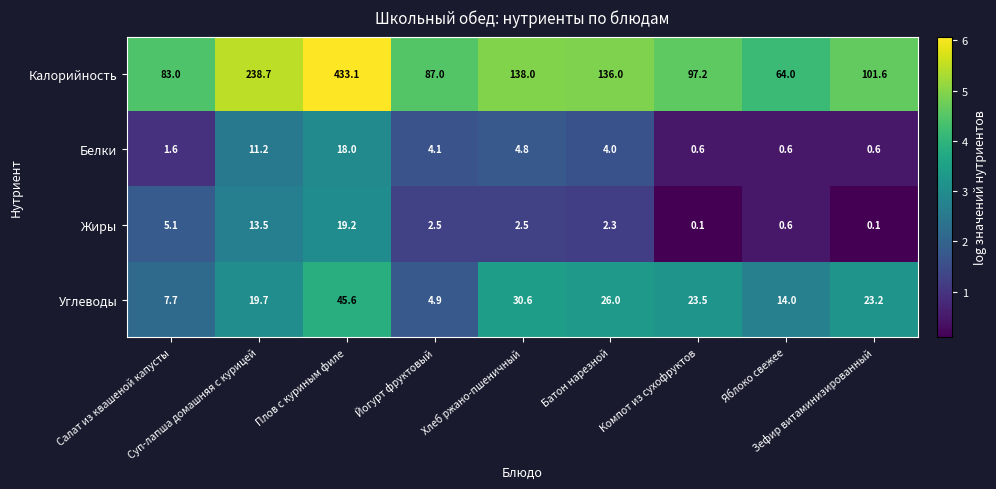

Which series has the largest total across all categories?

Калорийность